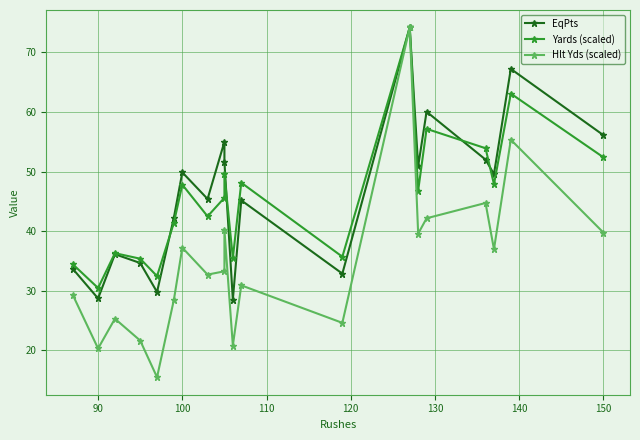

What is the value of the Yards (scaled) point at the 10th from the left?

35.5